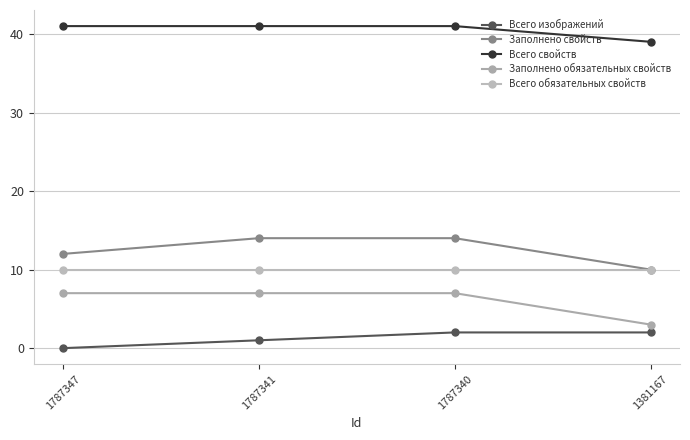

True or false: Заполнено свойств and Всего обязательных свойств intersect in this chart.

False